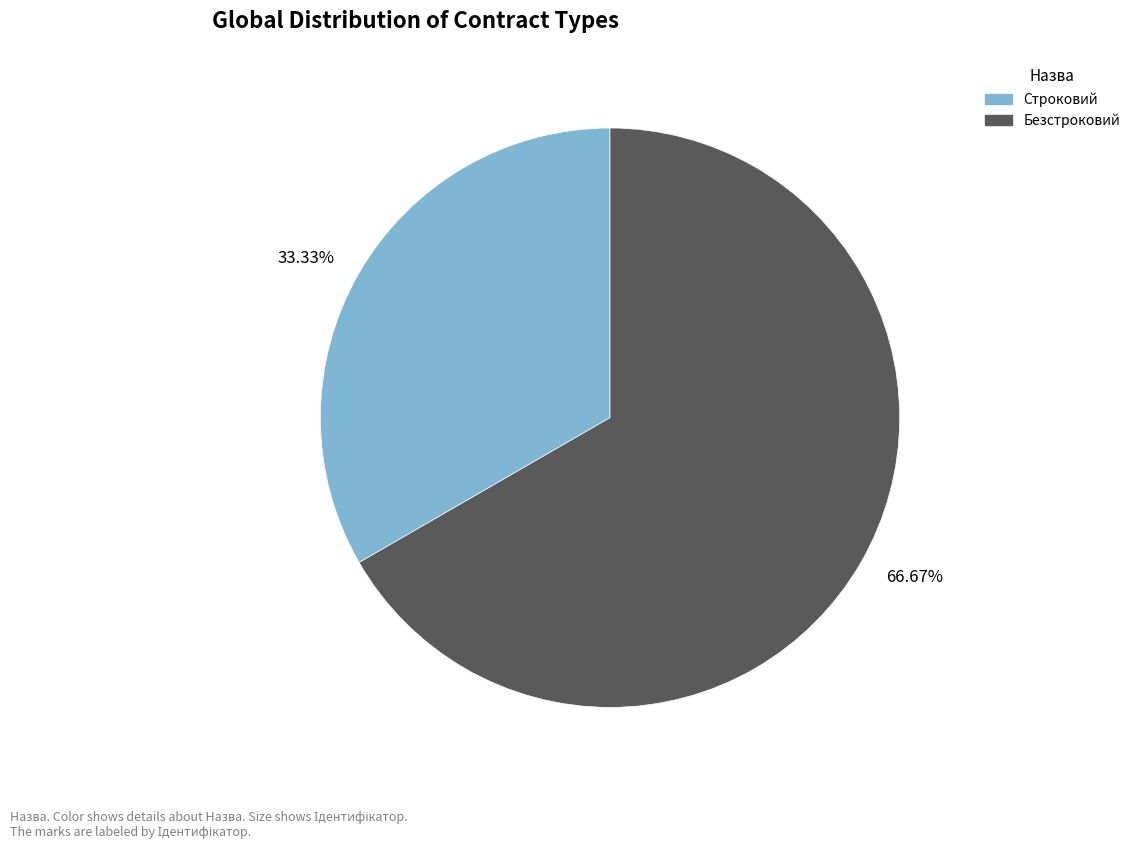

To the nearest percent, what is the average slice percentage?

50%